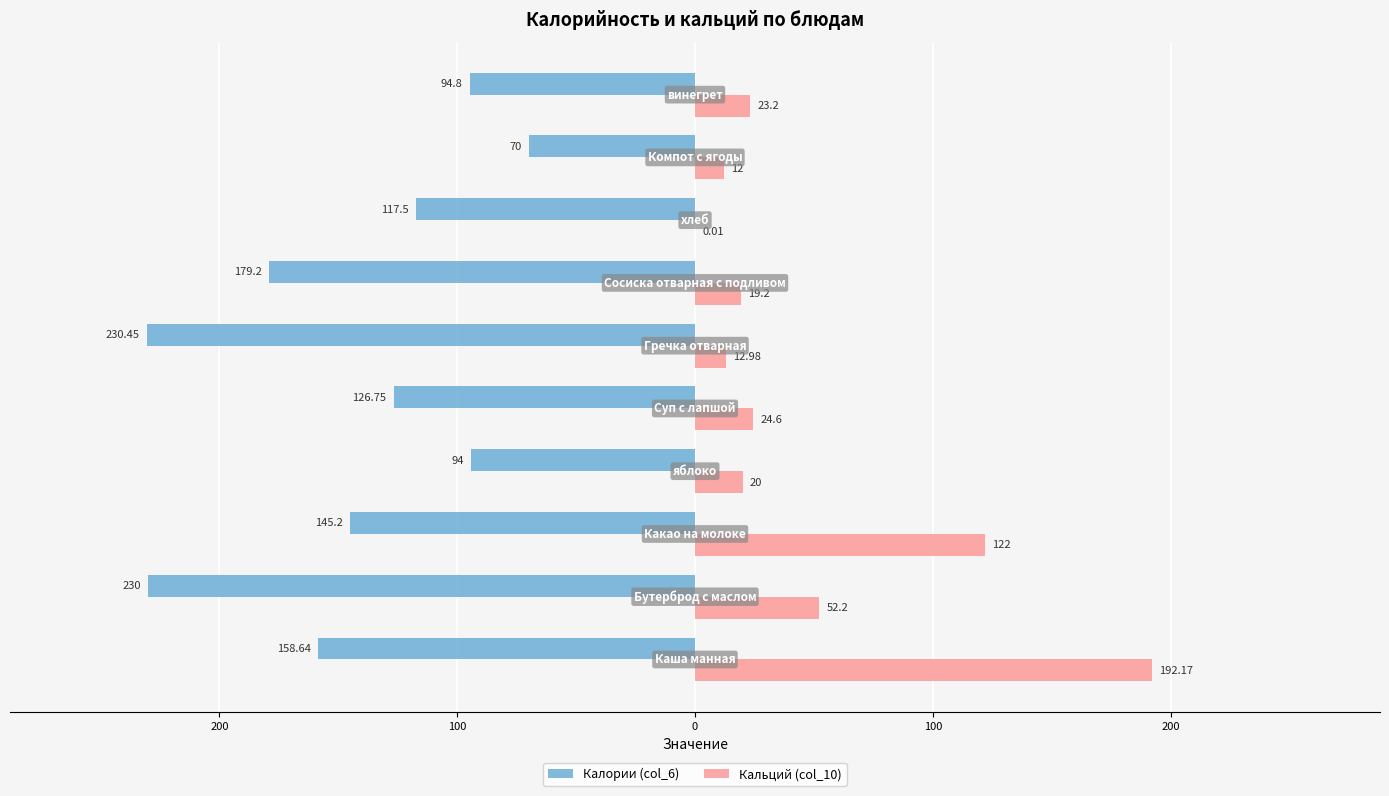

What are all the series names shown in the legend?

Калории (col_6), Кальций (col_10)